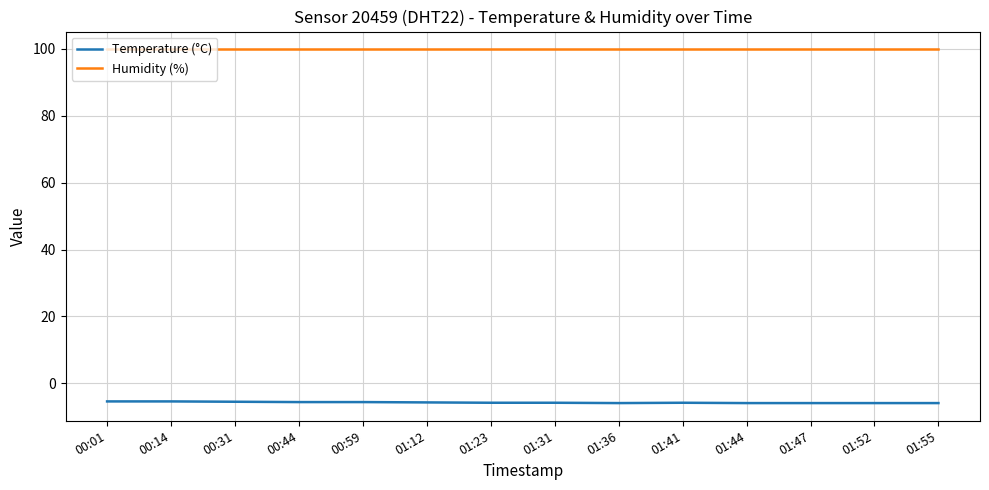

What is the maximum value for Temperature (°C)?

-5.4